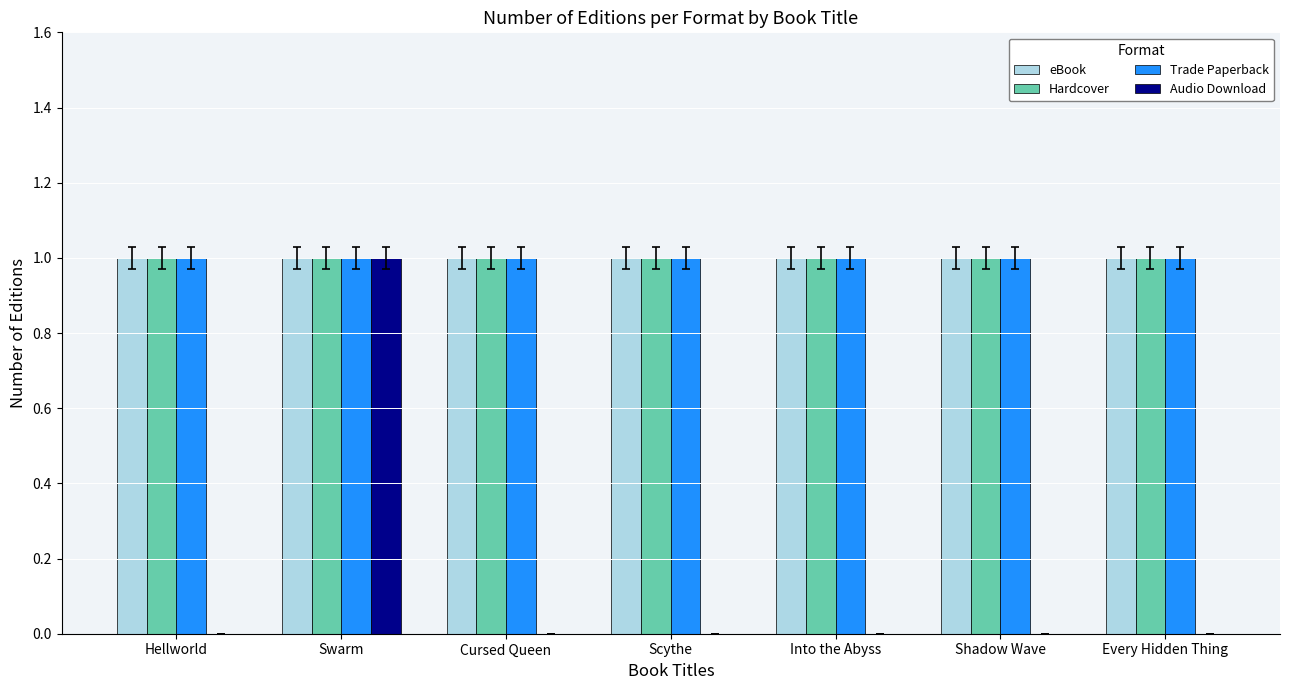

What is the total value across all series at Swarm?

4